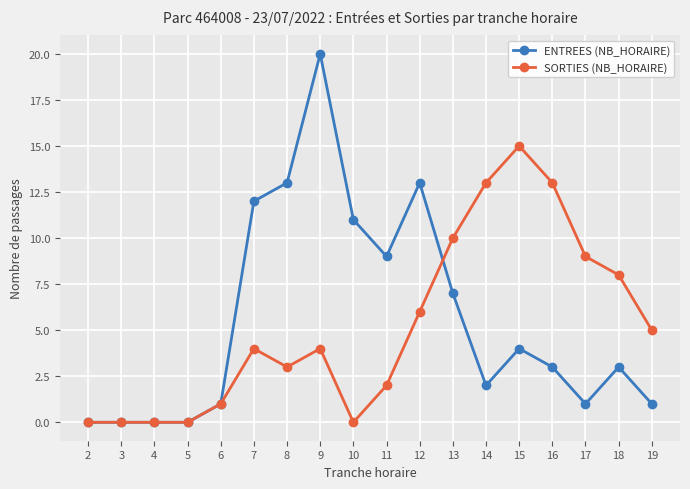

Between 7 and 12, which series saw the biggest shift?

SORTIES (NB_HORAIRE)